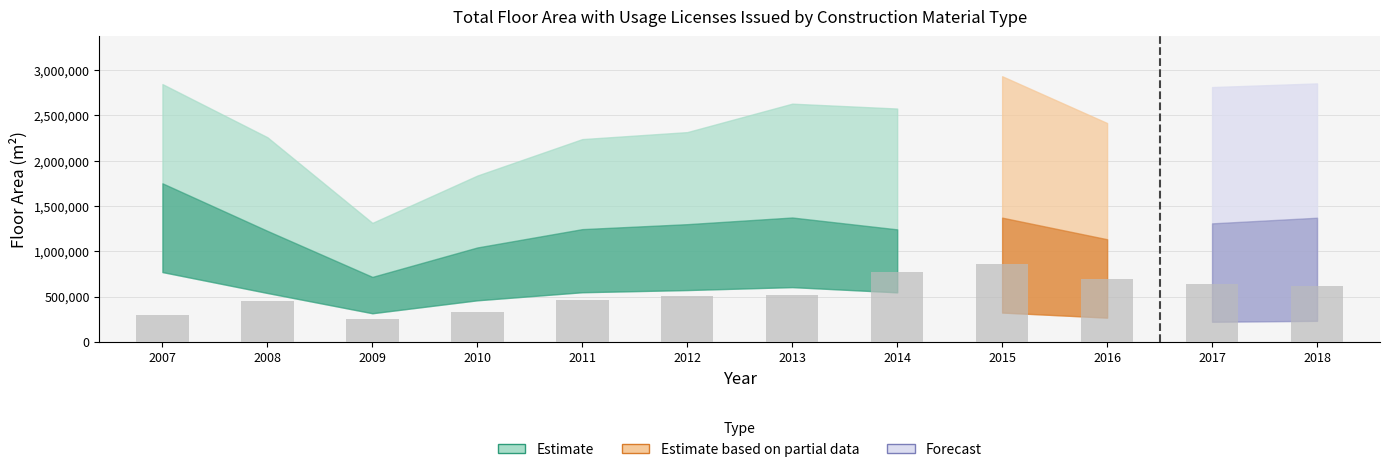

Approximately how many times larger is the value at 2014 compared to 2018?

1.2